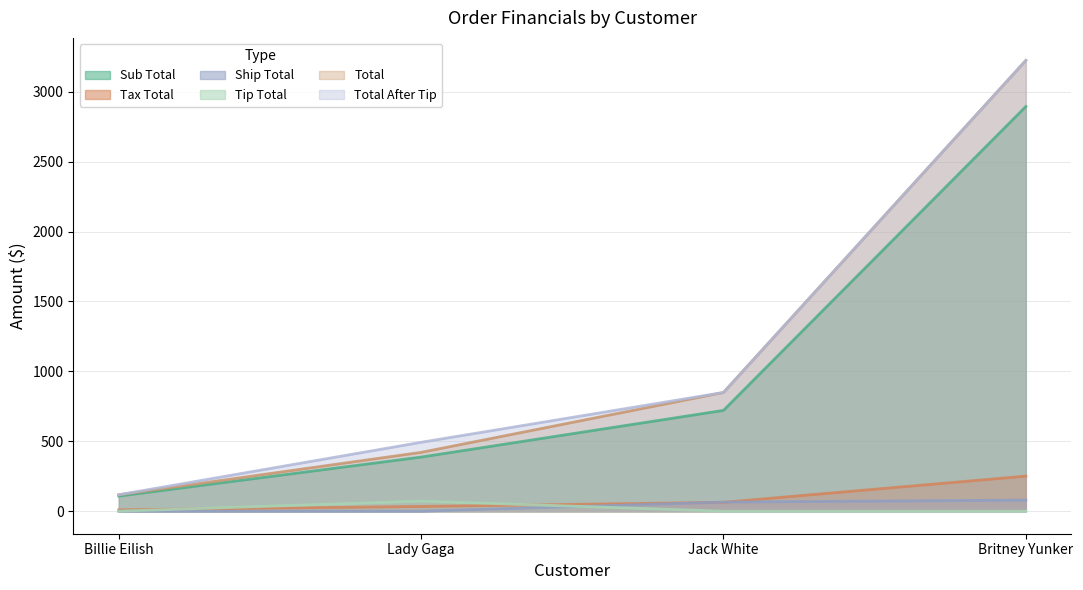

True or false: Ship Total and Tax Total intersect in this chart.

True